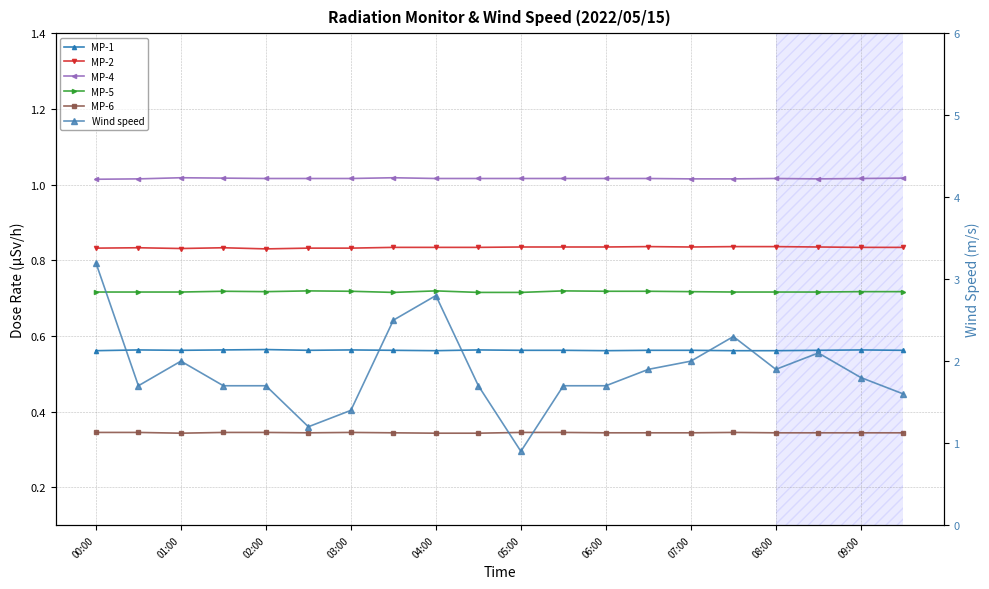

The value of MP-6 at 07:00 is 0.1. True or false?

False